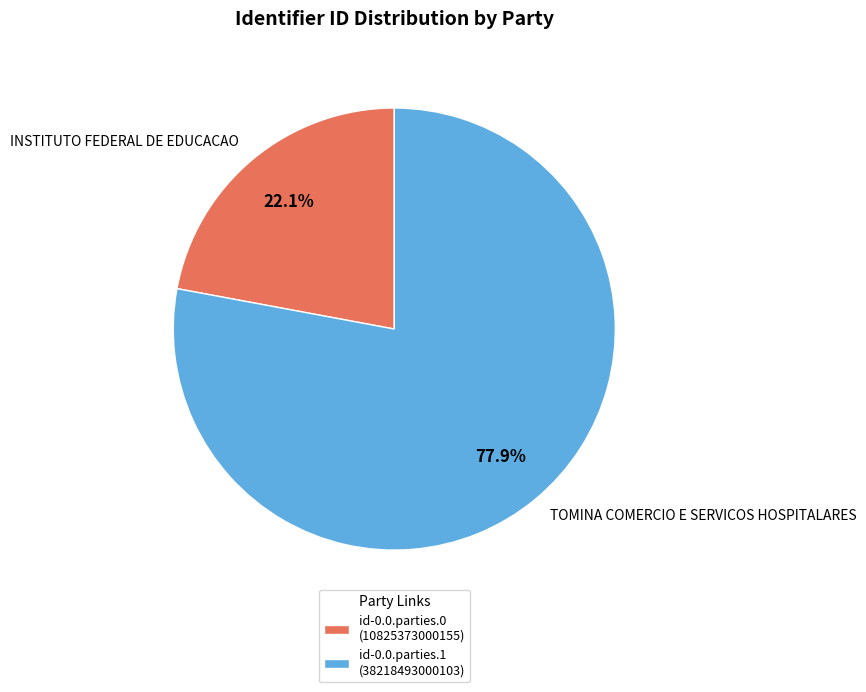

True or false: id-0.0.parties.0 accounts for 22% of the total.

True